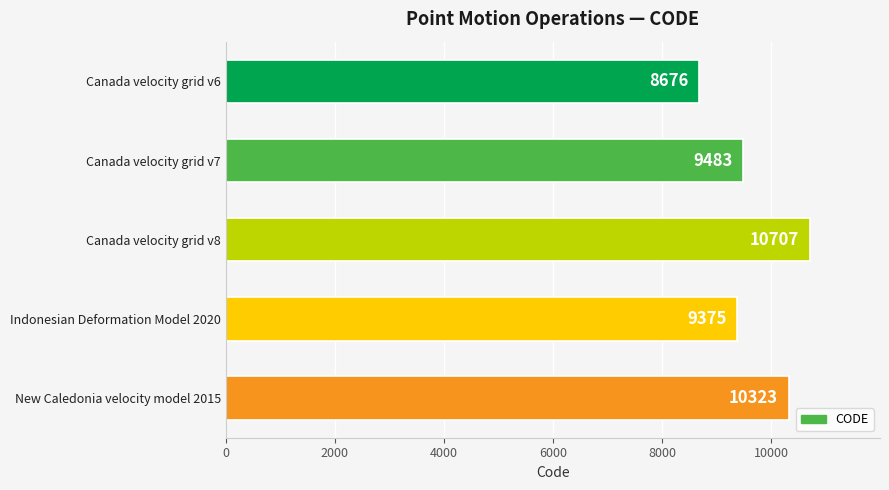

How many categories are shown in the chart?

5